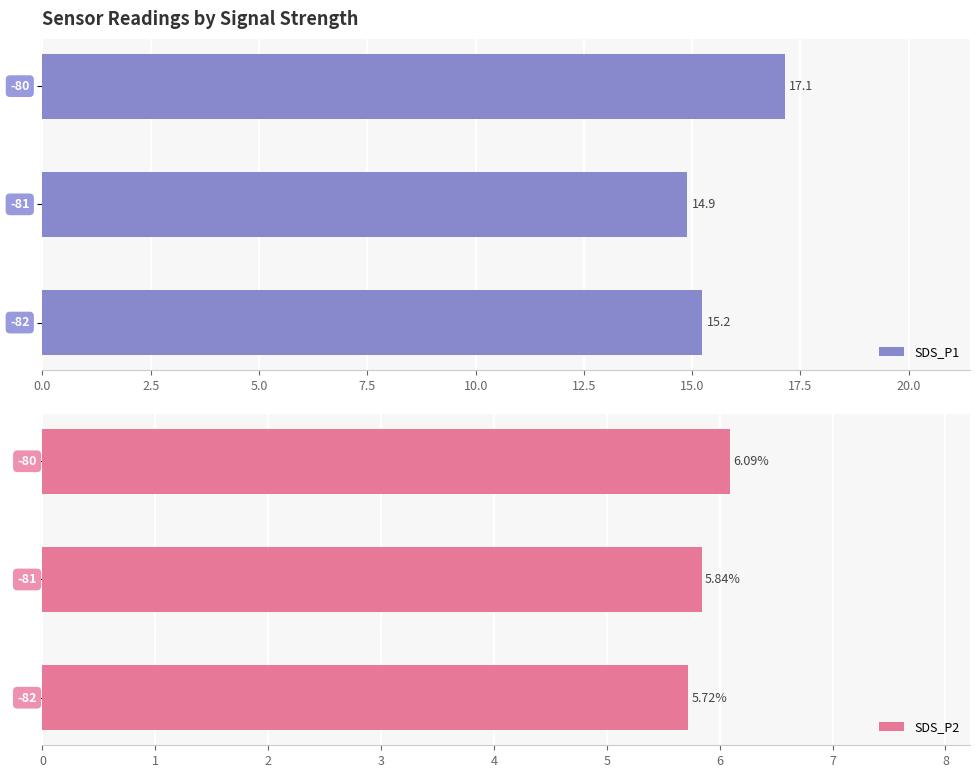

How many data points in SDS_P1 are above 15?

2